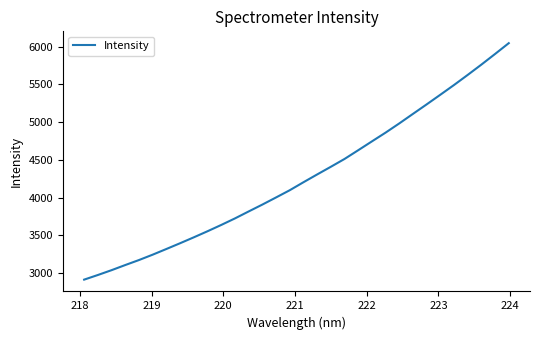

What is the smallest value displayed?

2914.0